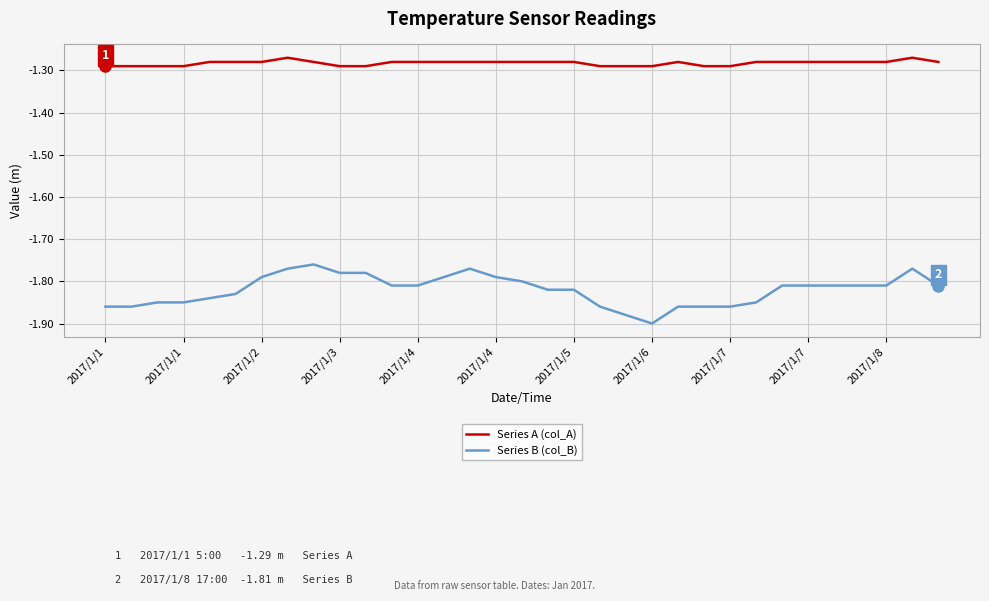

True or false: Series A (col_A) and Series B (col_B) intersect in this chart.

False